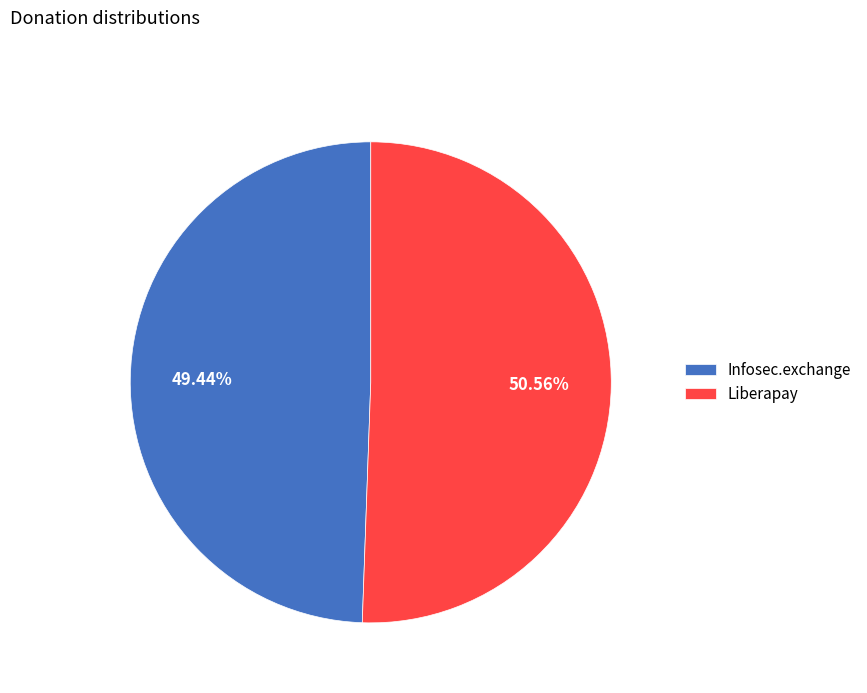

Do Infosec.exchange and Liberapay together represent more than half of the pie?

Yes